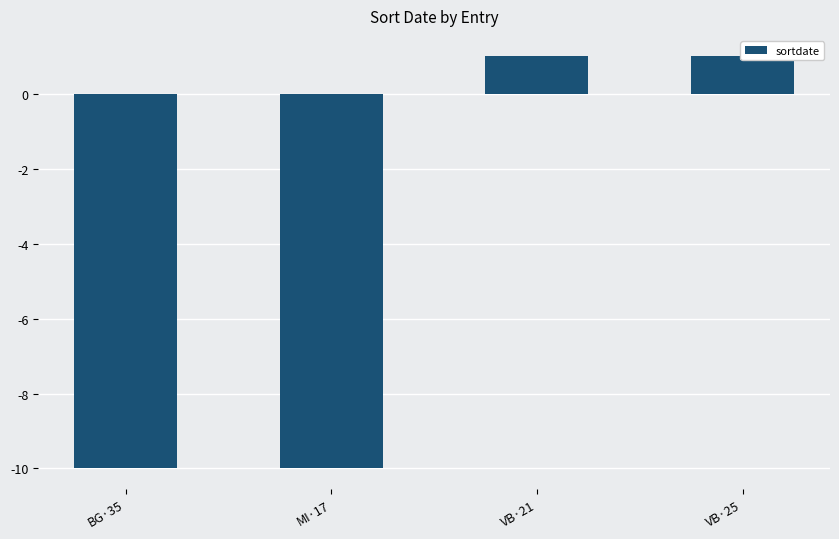

What is the sum of the values at VB·25 and VB·21?

2